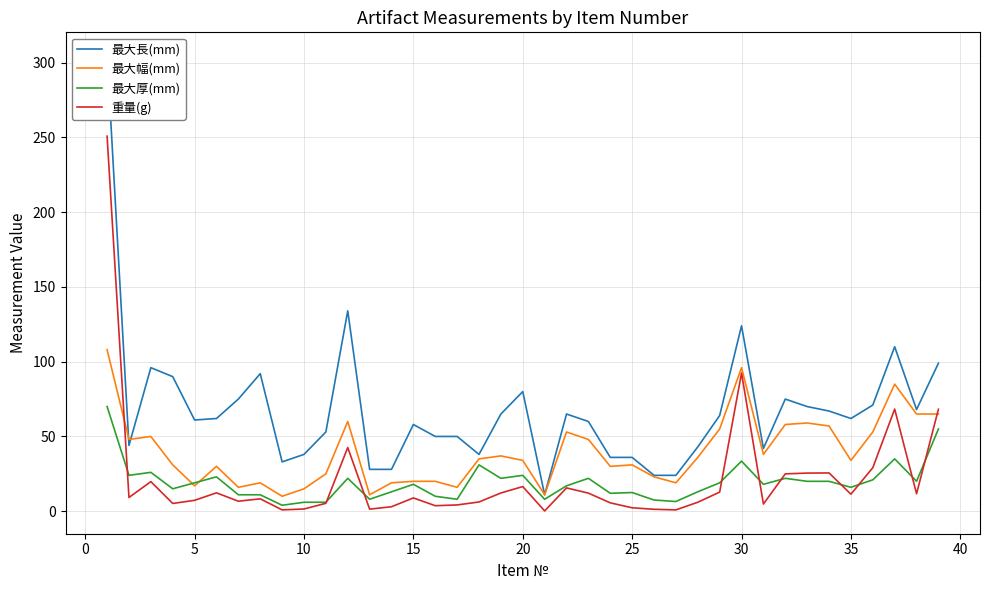

What is the difference between the 重量(g) values at 15 and 20?

7.6